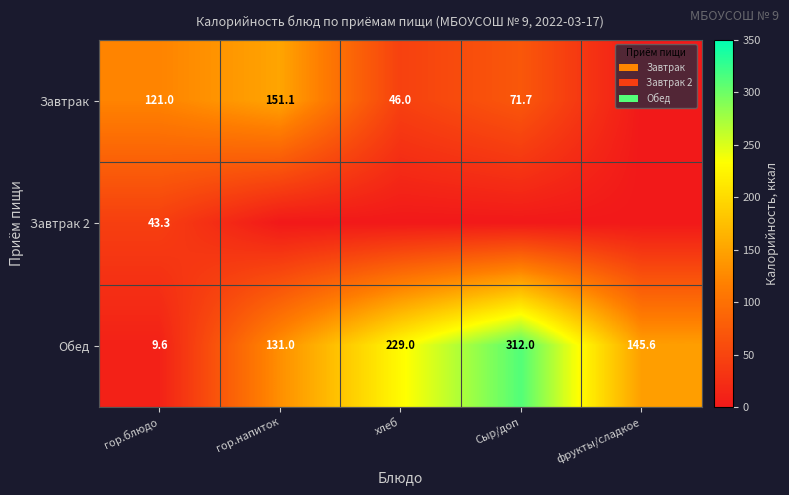

At which label does Обед reach its peak?

Сыр/доп